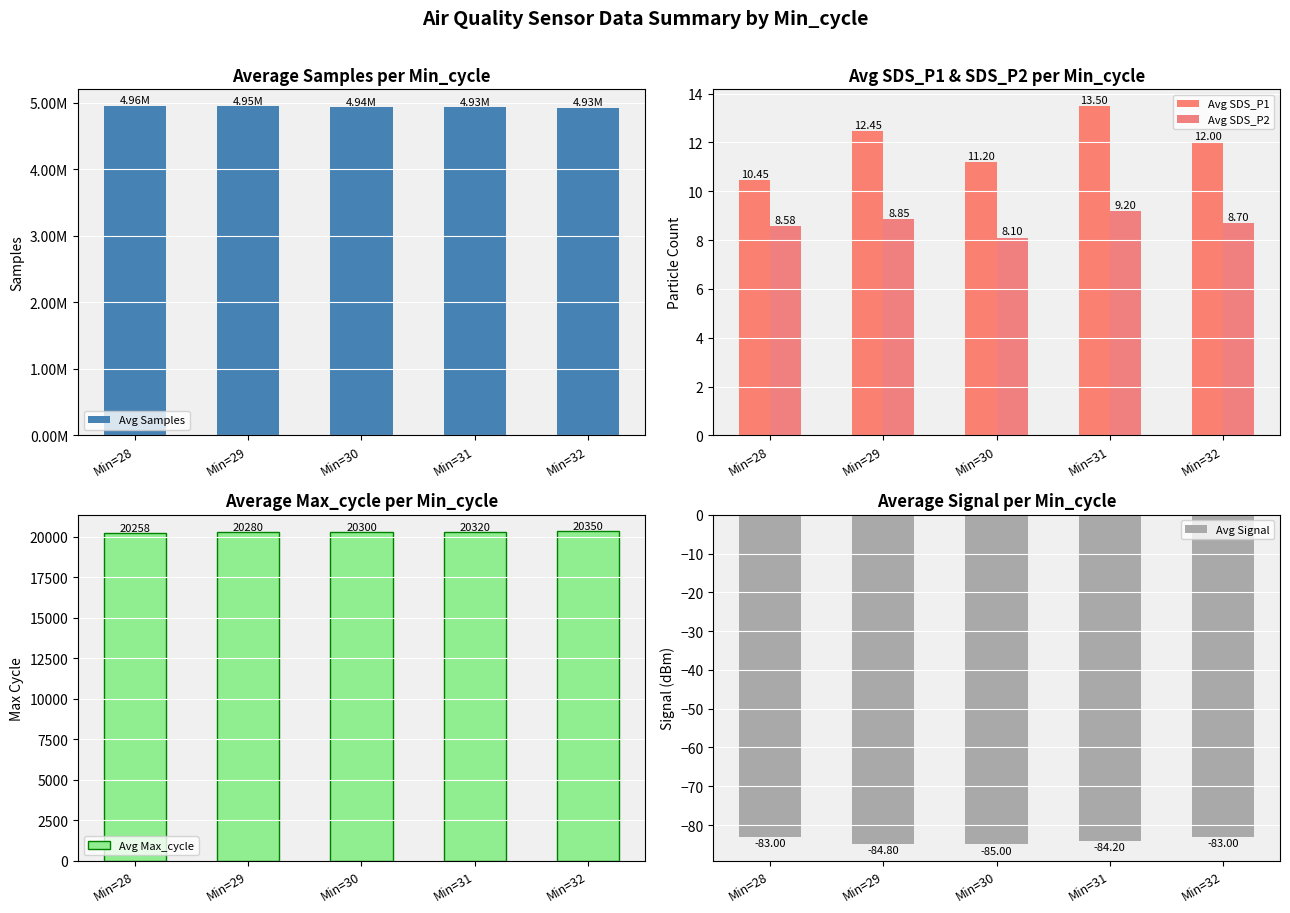

Which series has the largest total across all categories?

Avg Samples